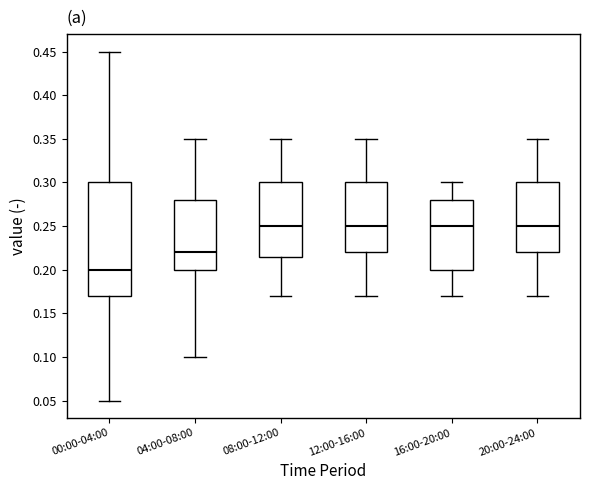

Where does the median line of the box for 12:00-16:00 sit on the y-axis? The values are not printed on the chart, so give them approximately, as read against the axis.

0.250